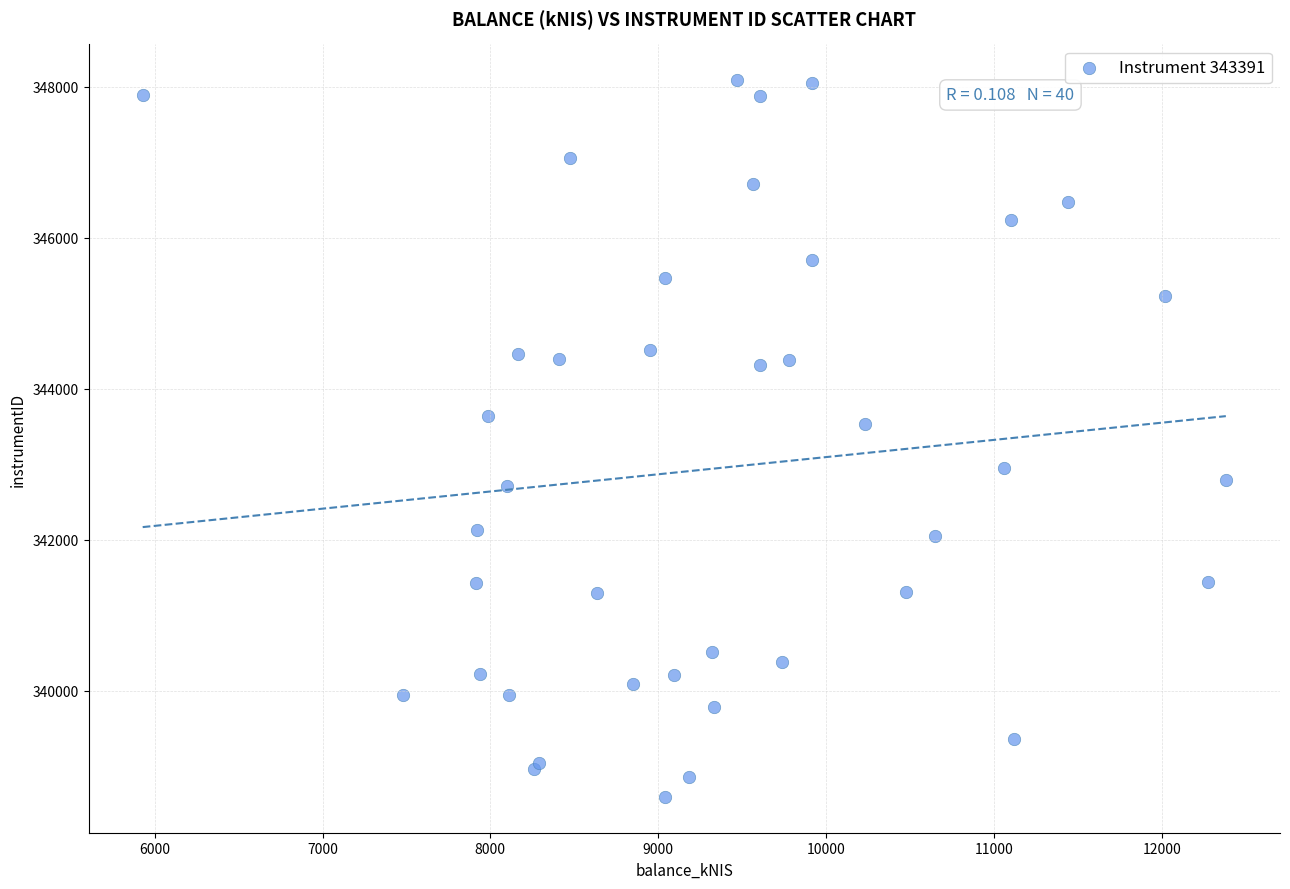

What Y value in the scatter plot is closest to 343343?

343533.3